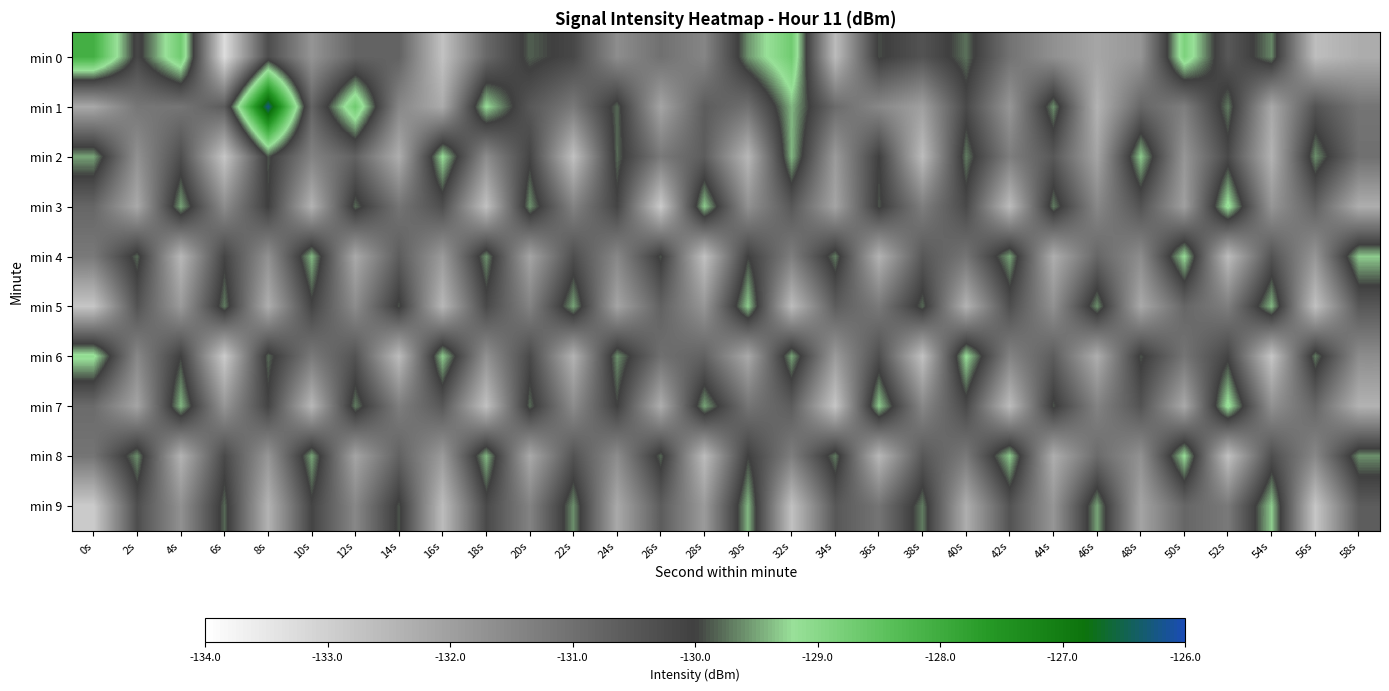

Count the number of categories in the chart.

30